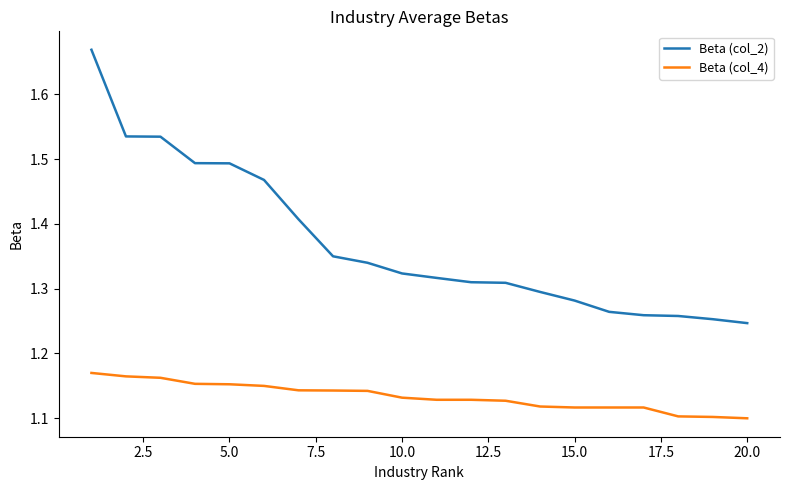

True or false: Beta (col_4) and Beta (col_2) intersect in this chart.

False